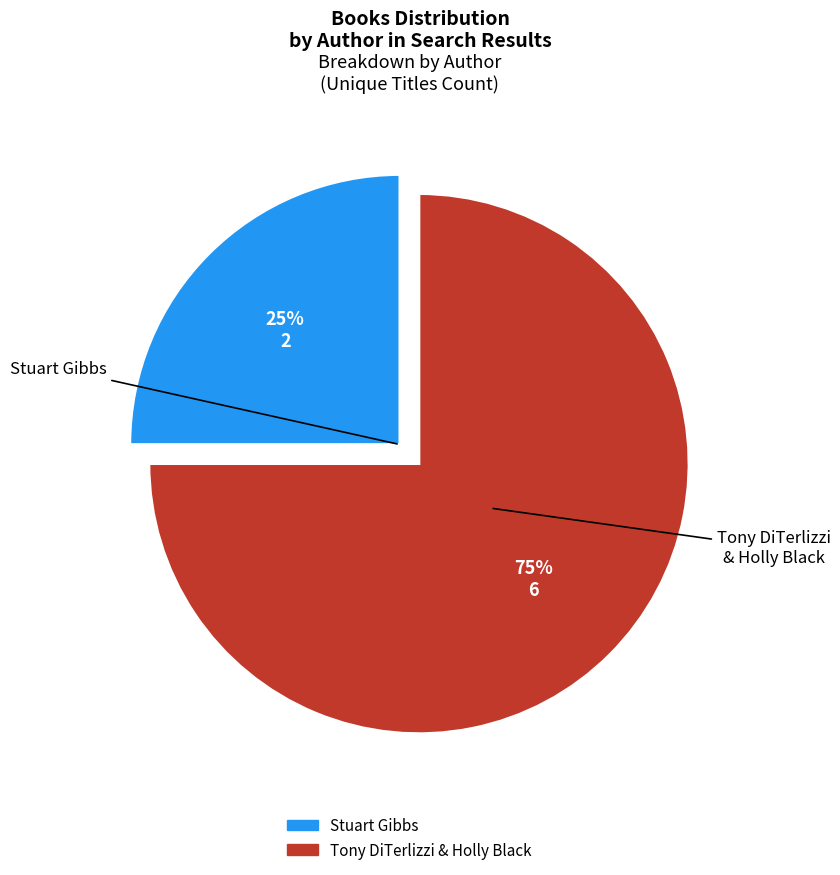

What is the largest slice in the pie chart?

Tony DiTerlizzi & Holly Black